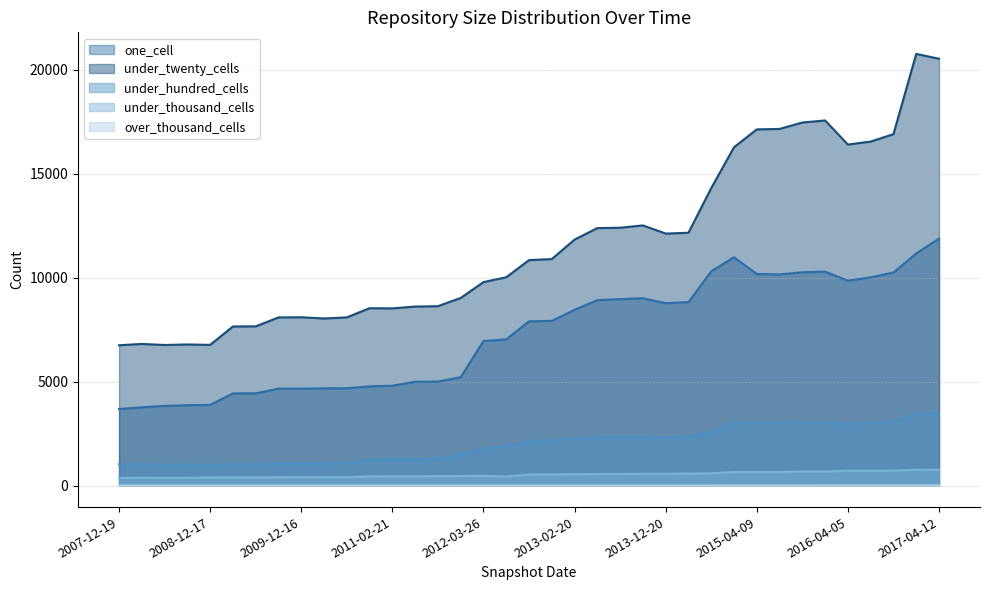

What is the label of the 19th point from the left?

2012-10-31